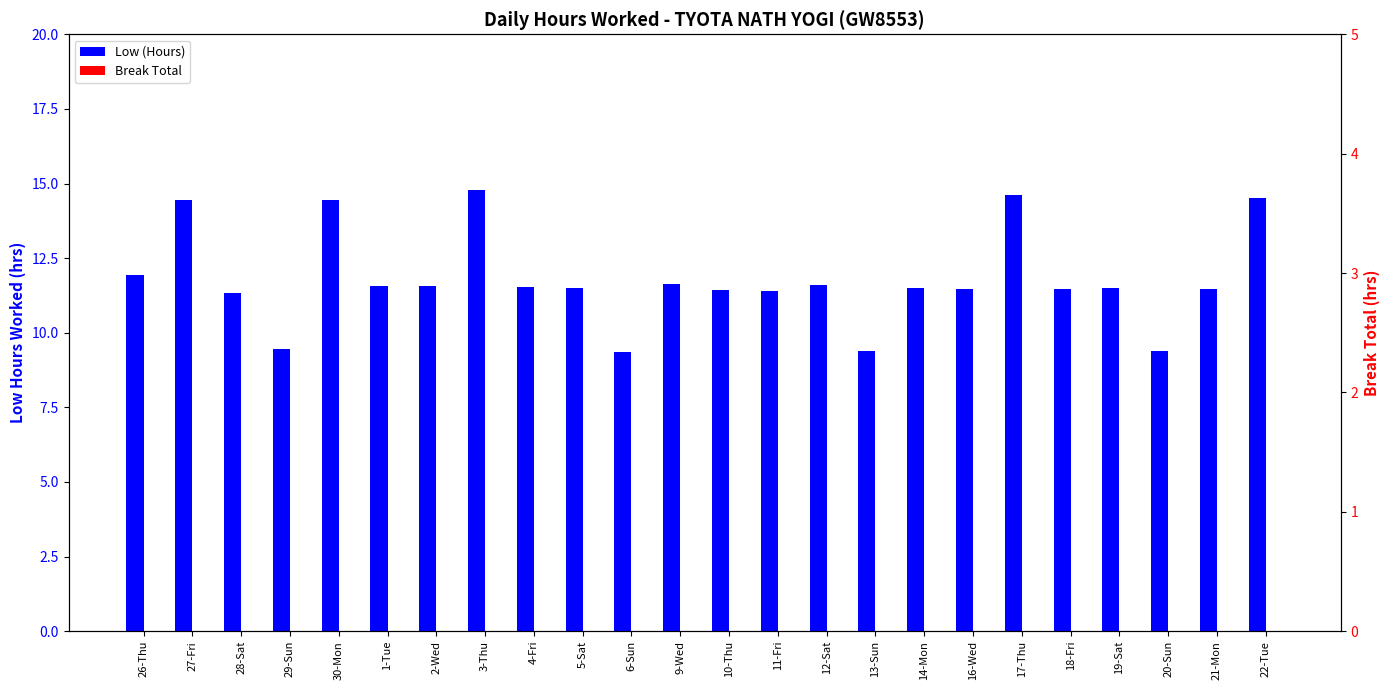

What are all the series names shown in the legend?

Low (Hours), Break Total